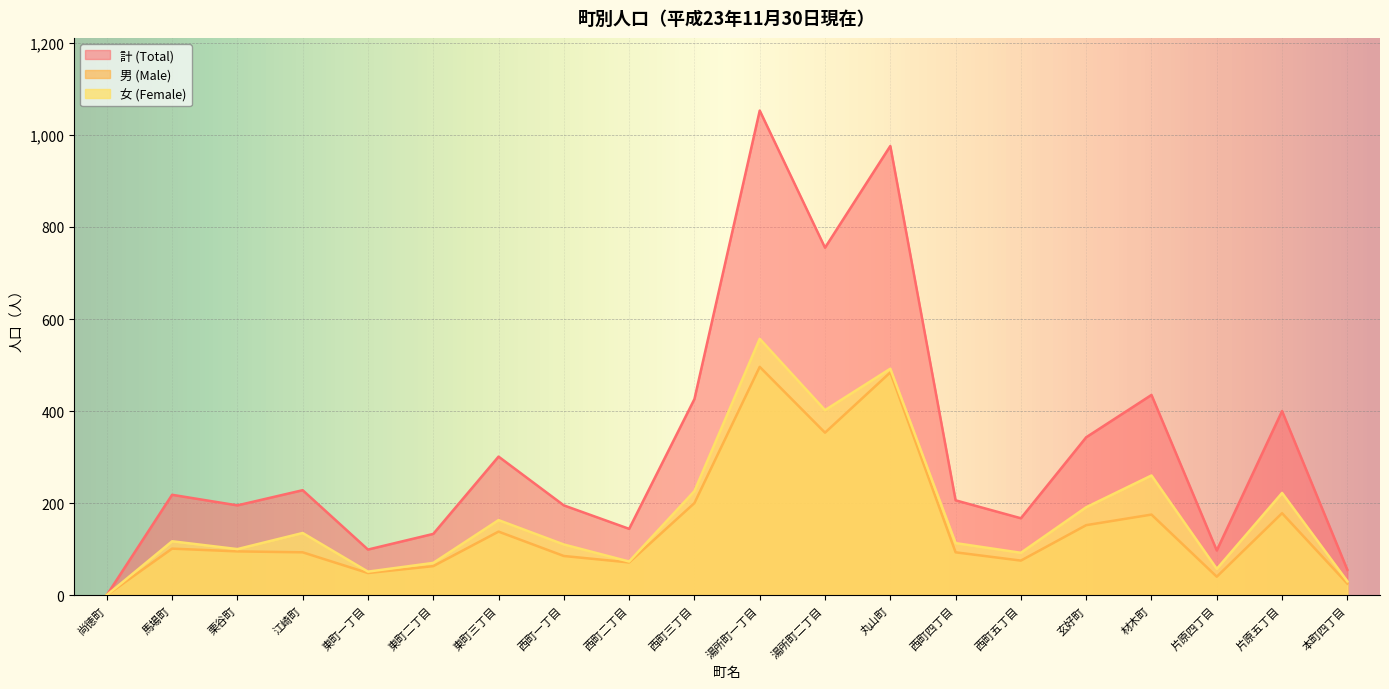

At which label does 男 (Male) first exceed 95?

馬場町